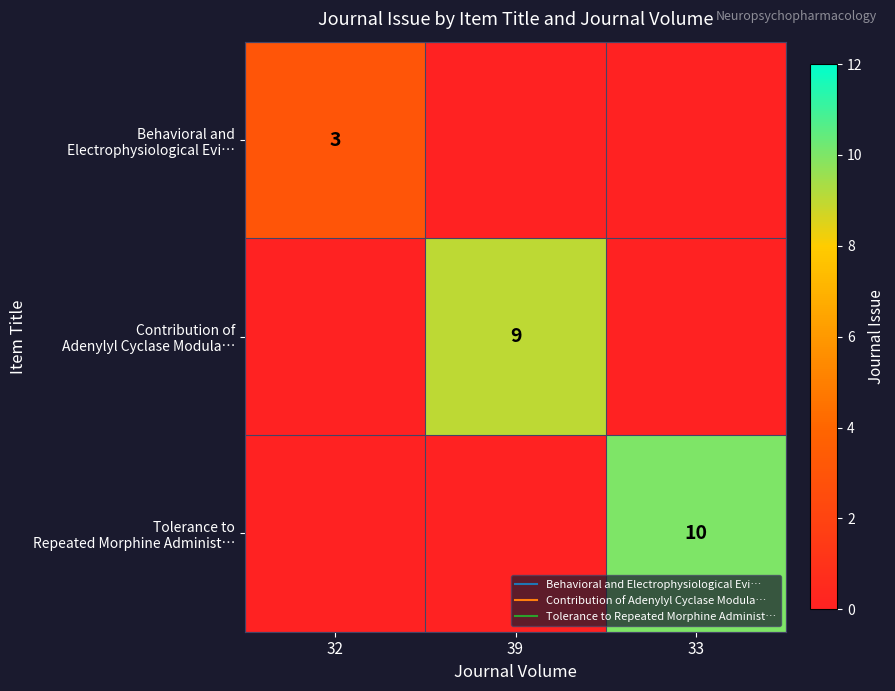

The value of Tolerance to Repeated Morphine Administ… at 33 is 10. True or false?

True